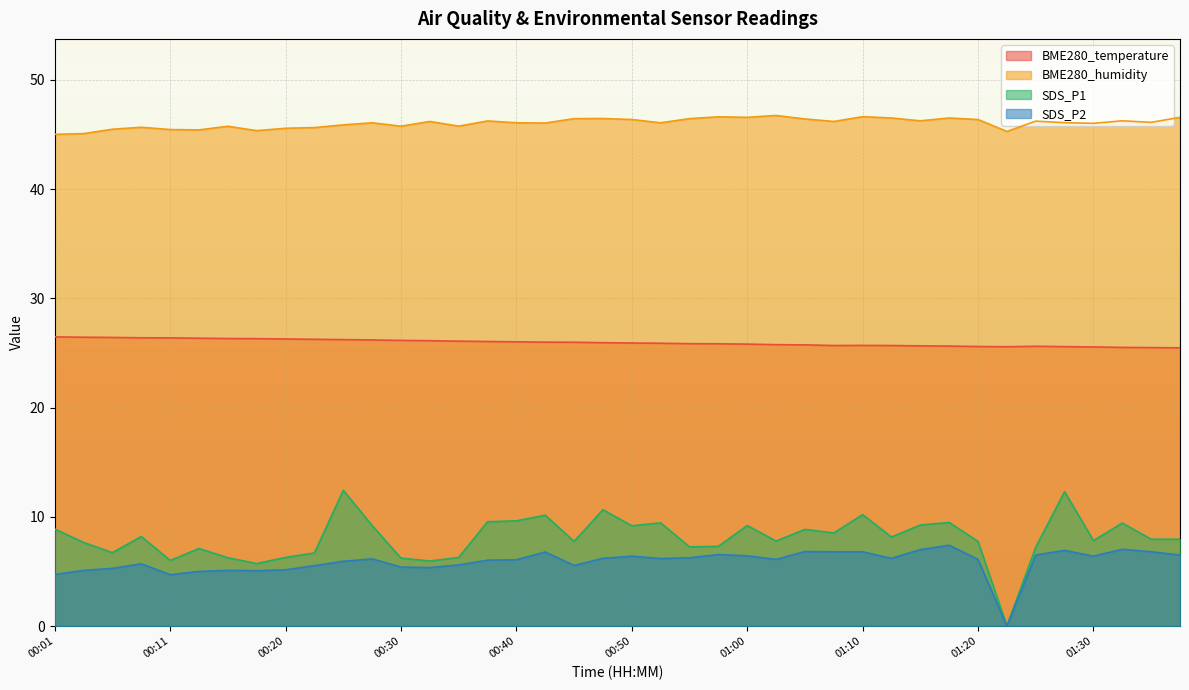

How many lines are shown in the chart?

4